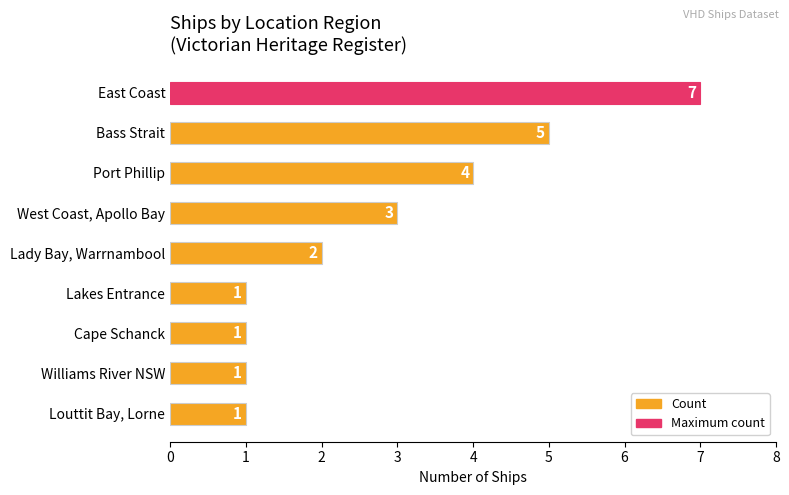

How many values are between 1 and 4?

7